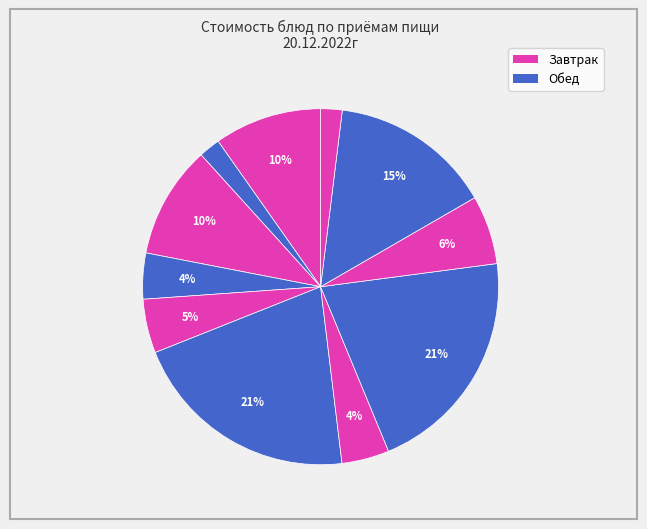

Does any single category account for the majority?

No